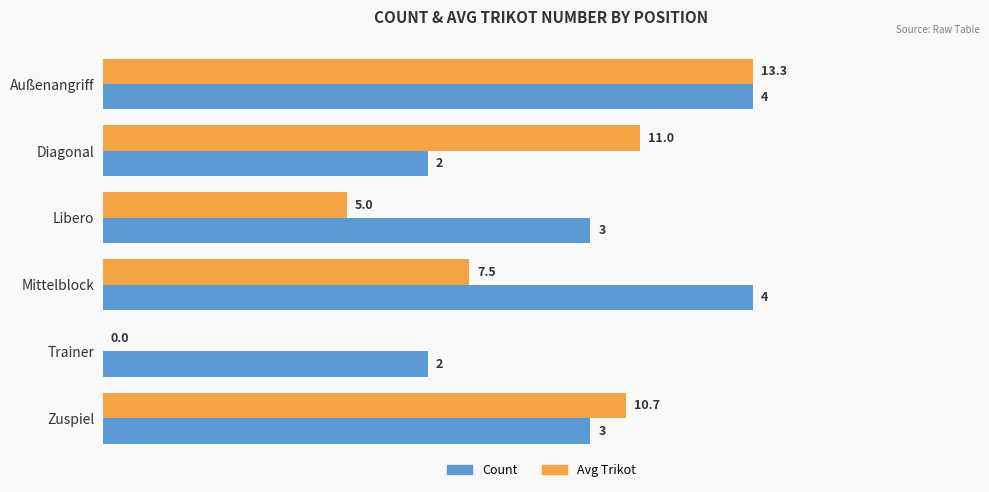

How many data points does each series have?

6